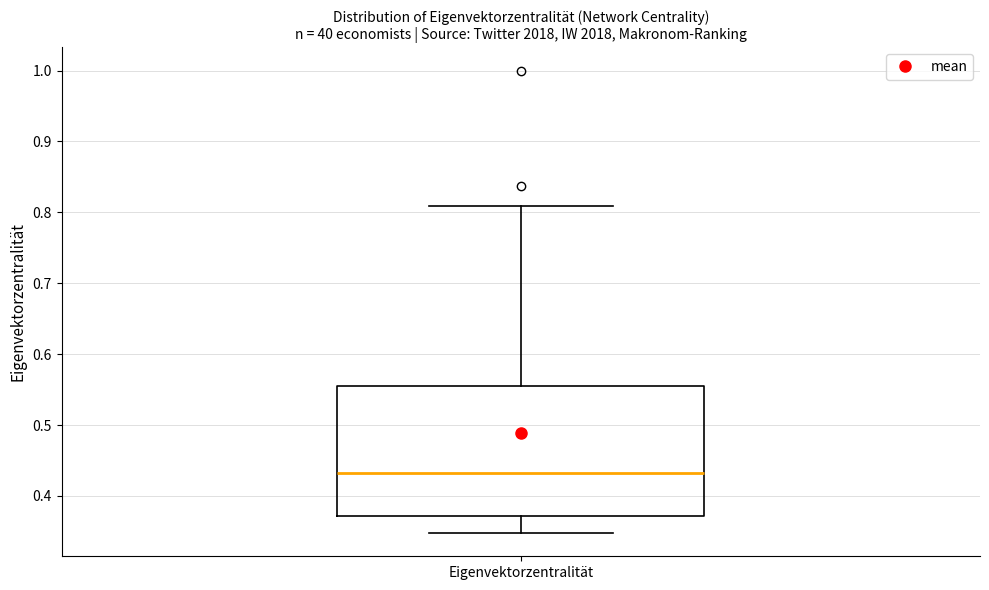

Transcribe this box plot: give where the median line is, the range the box spans, and where the two whiskers end, as read against the y-axis. The values are not printed on the chart, so give them approximately, as read against the axis.

median 0.43, box 0.37 to 0.55, whiskers 0.35 to 0.81